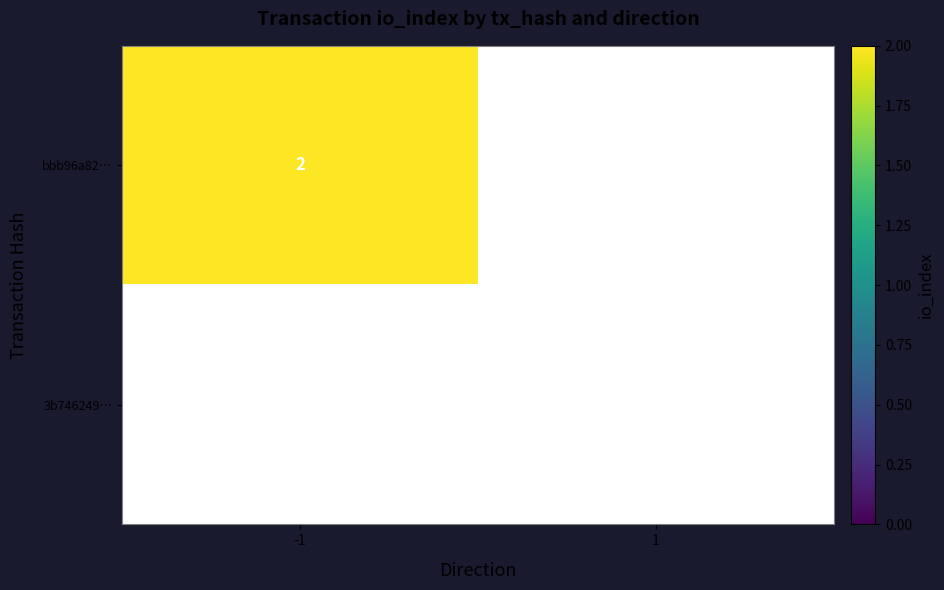

Is it true that 3b746249… equals 0 at 1?

True